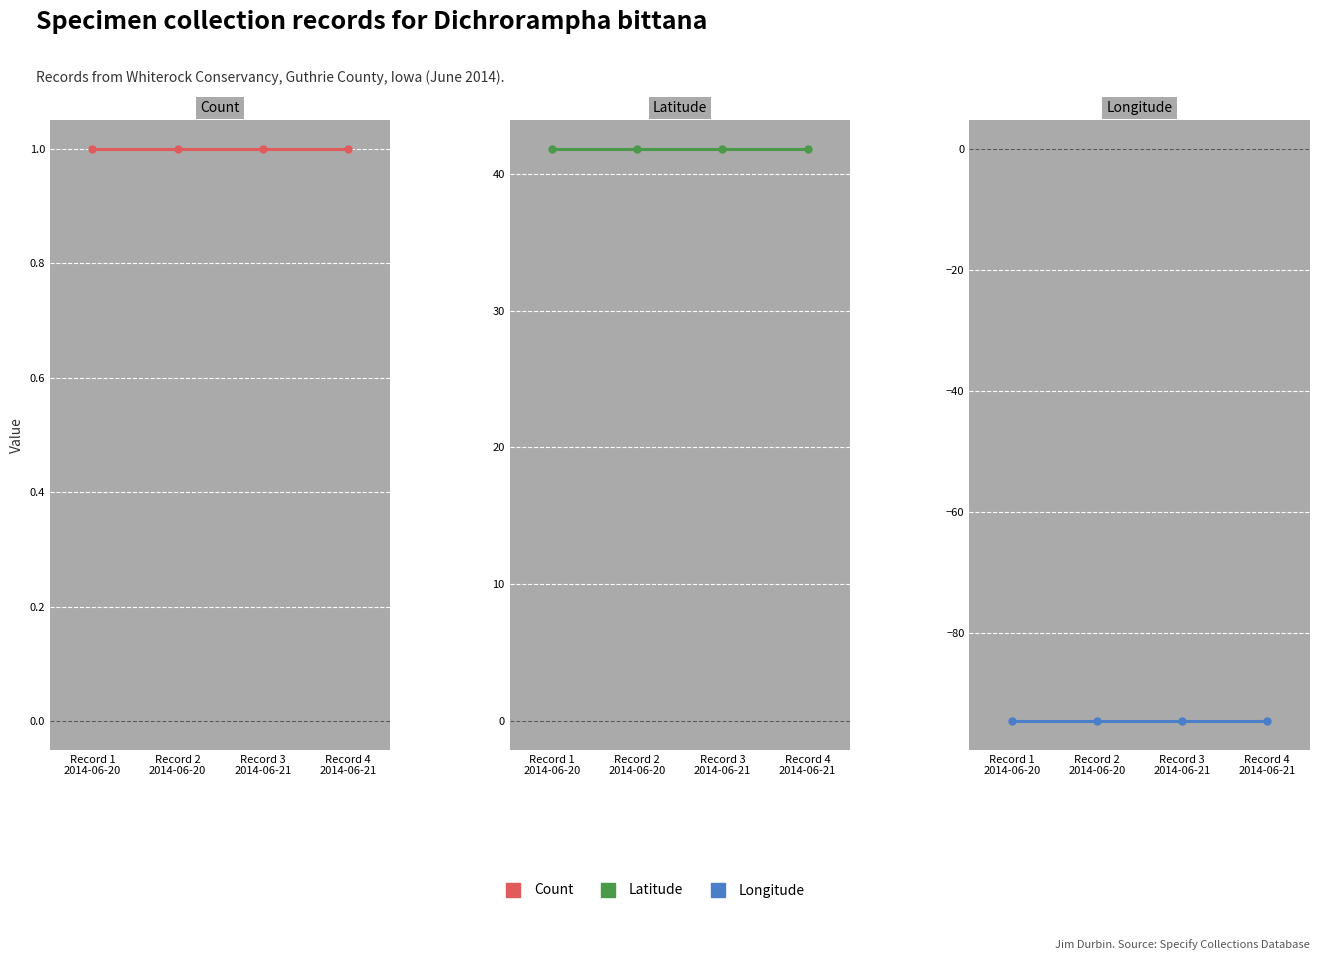

What is the minimum value for Latitude?

41.8